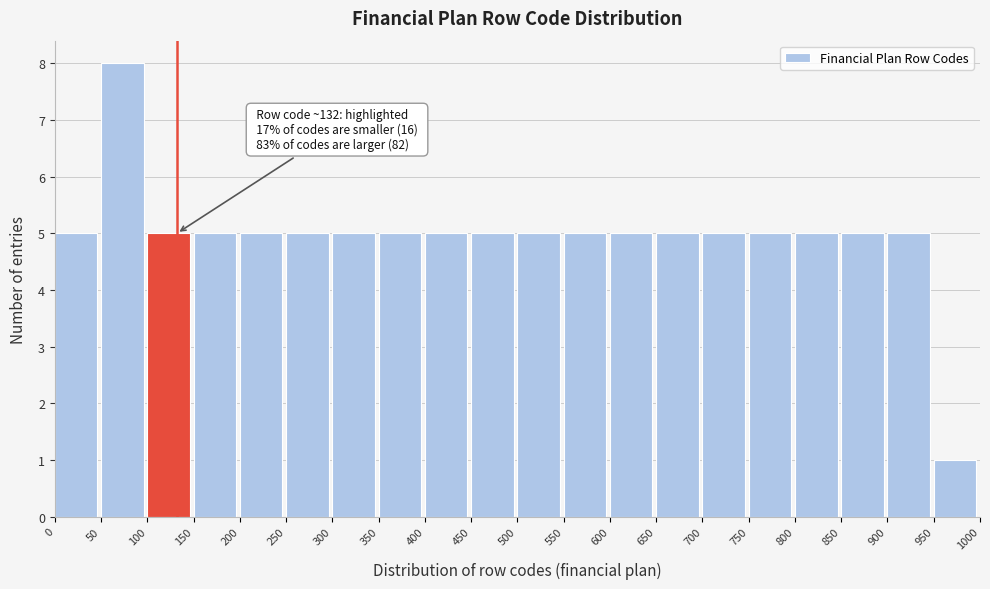

Over which range of the x-axis is the bar tallest?

50 to 100